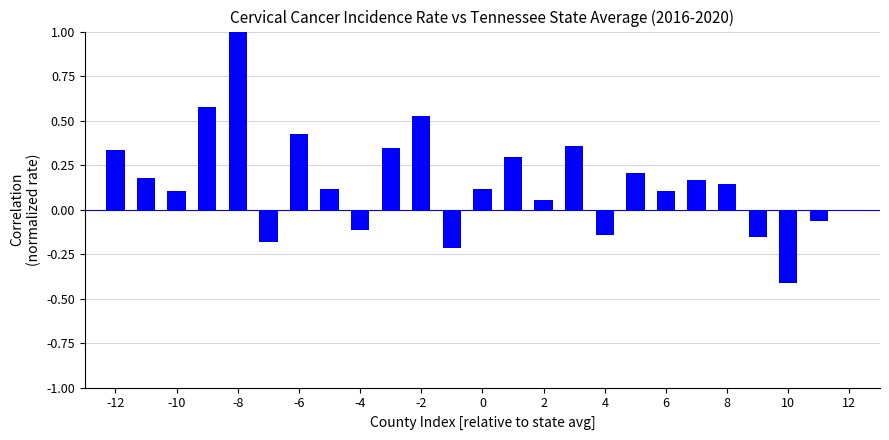

Between 10 and 6, which is larger?

6